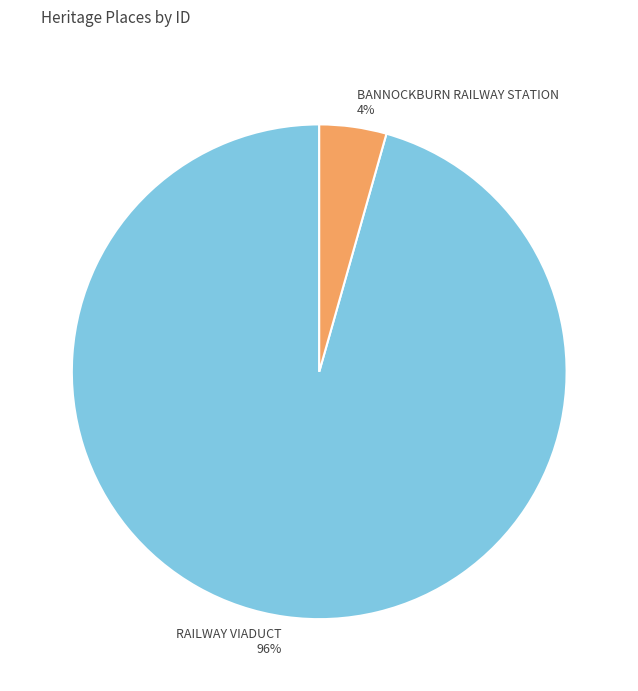

To the nearest percent, what portion does BANNOCKBURN RAILWAY STATION represent?

4%